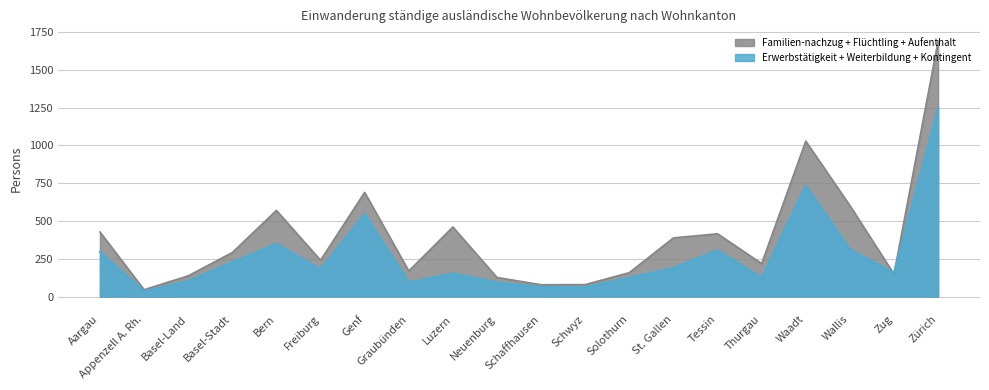

At how many categories does at least one series exceed 960?

2